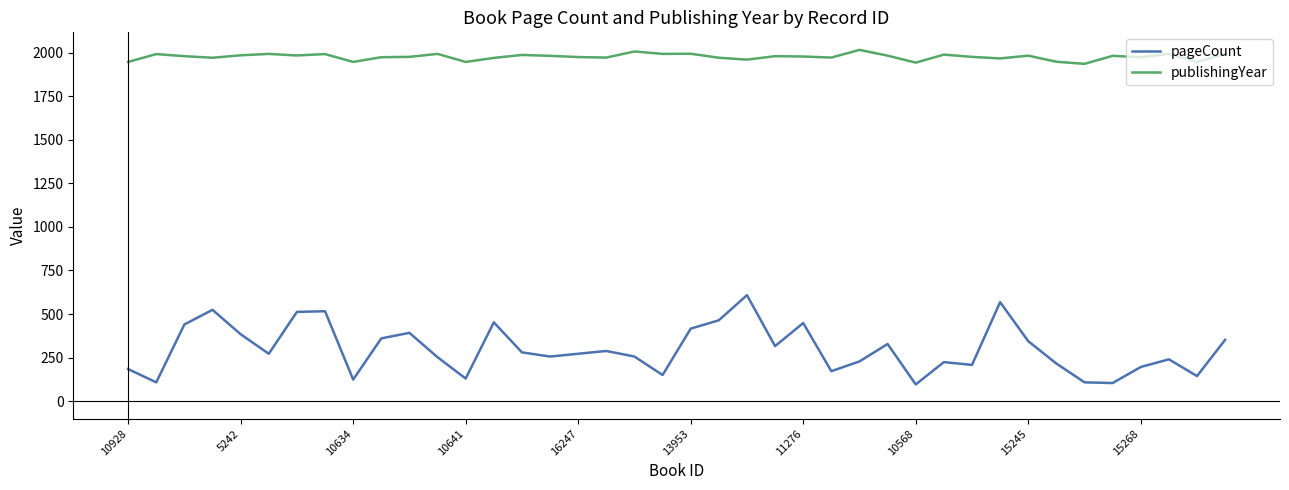

True or false: pageCount and publishingYear intersect in this chart.

False